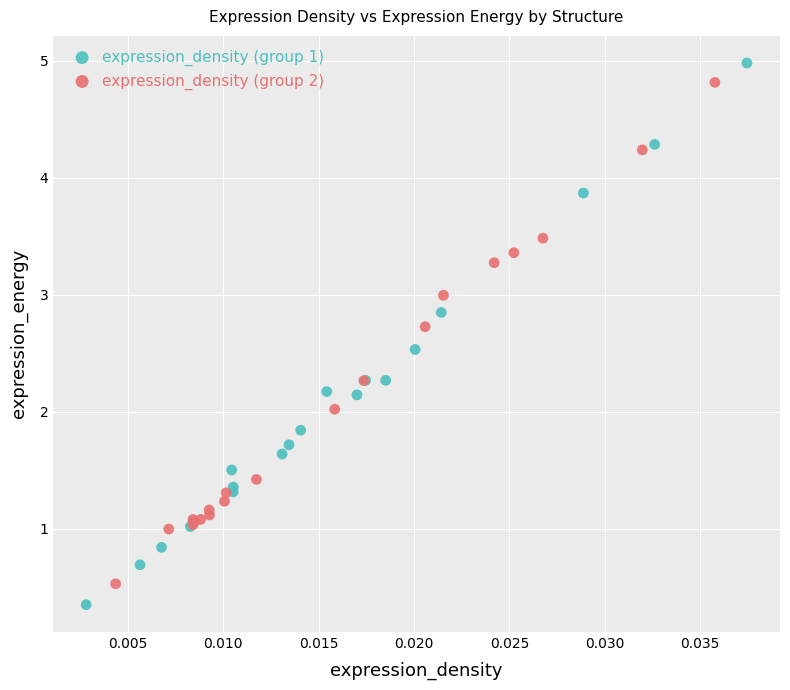

Which series has the largest Y range (max minus min)?

expression_density (group 1)